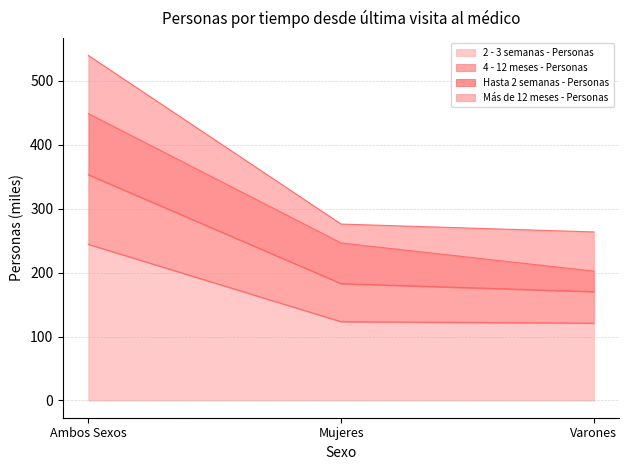

At which label is 2 - 3 semanas - Personas closest to 182?

Mujeres